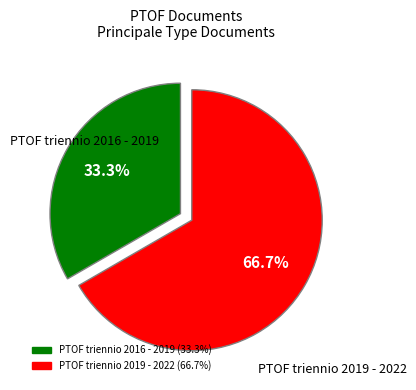

To the nearest percent, what portion does PTOF triennio 2016 - 2019 represent?

33%